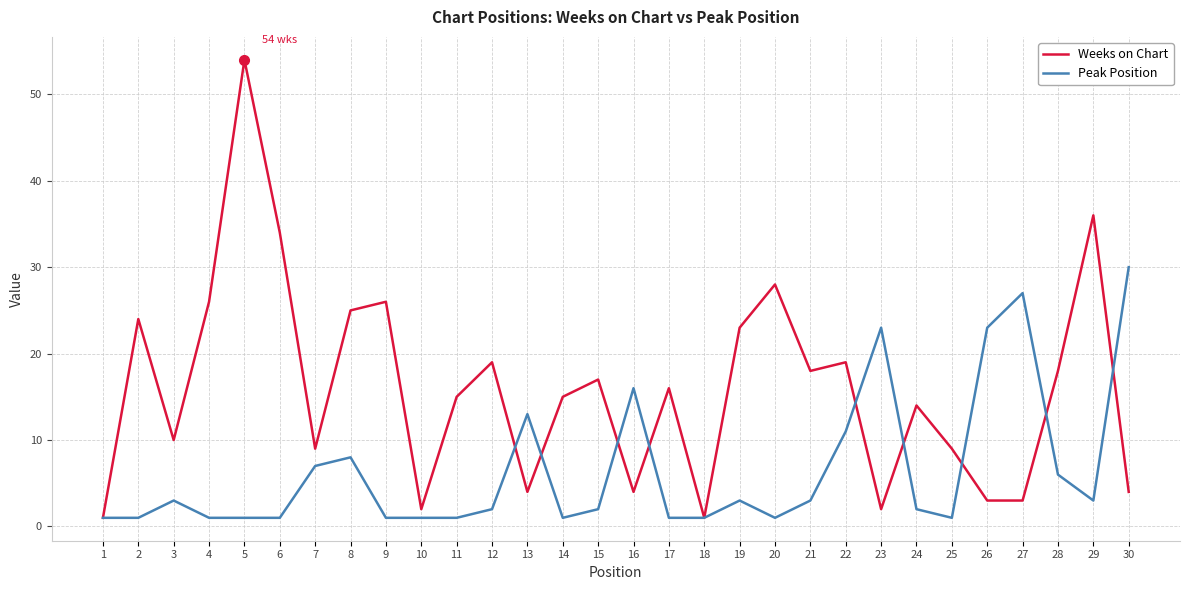

Which series changed the most between 5 and 28?

Weeks on Chart